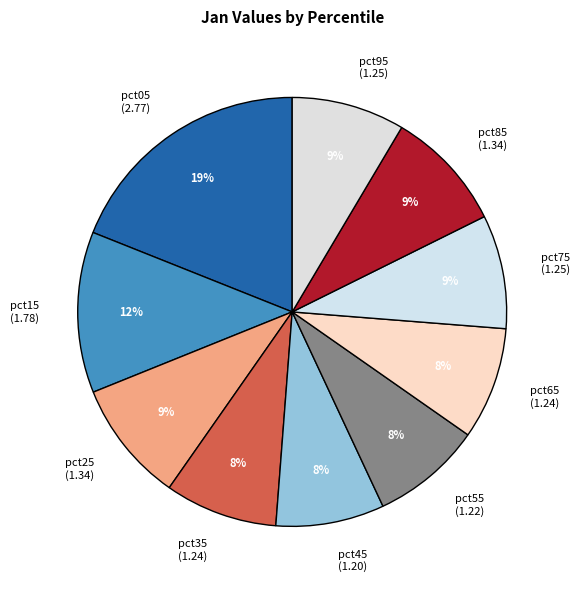

The pct65 (1.24) slice represents 8% of the pie. True or false?

True